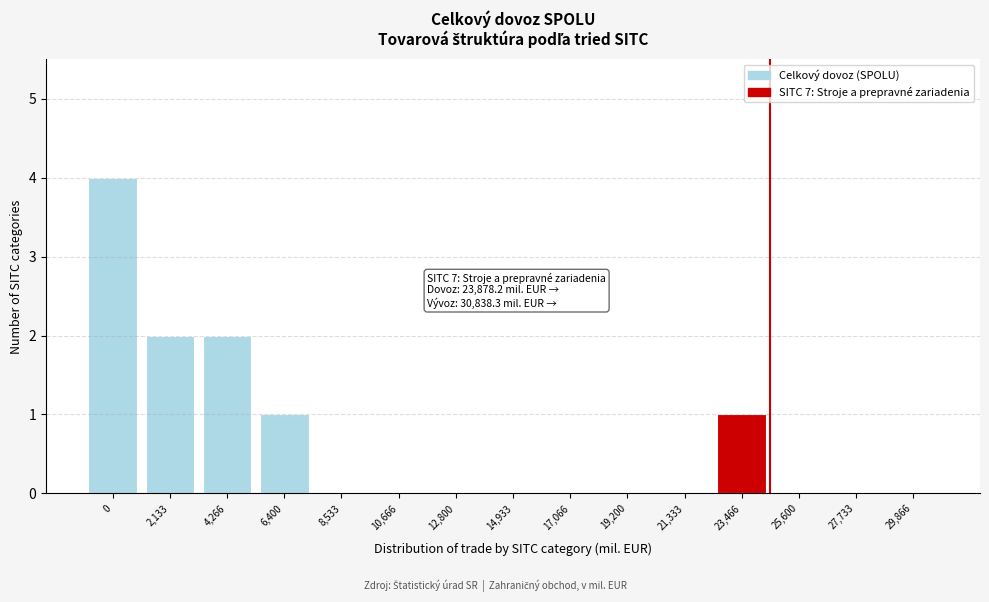

Reading right to left, what are all the values shown in this chart?

29,866=0	27,733=0	25,600=0	23,466=1	21,333=0	19,200=0	17,066=0	14,933=0	12,800=0	10,666=0	8,533=0	6,400=1	4,266=2	2,133=2	0=4